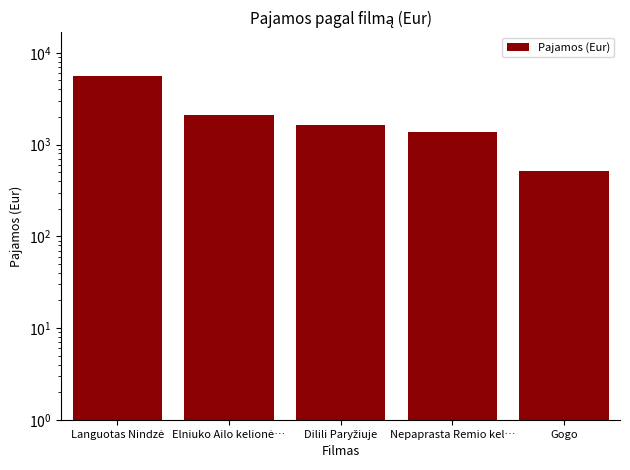

What is the difference between the values at Nepaprasta Remio kel… and Languotas Nindzė?

4213